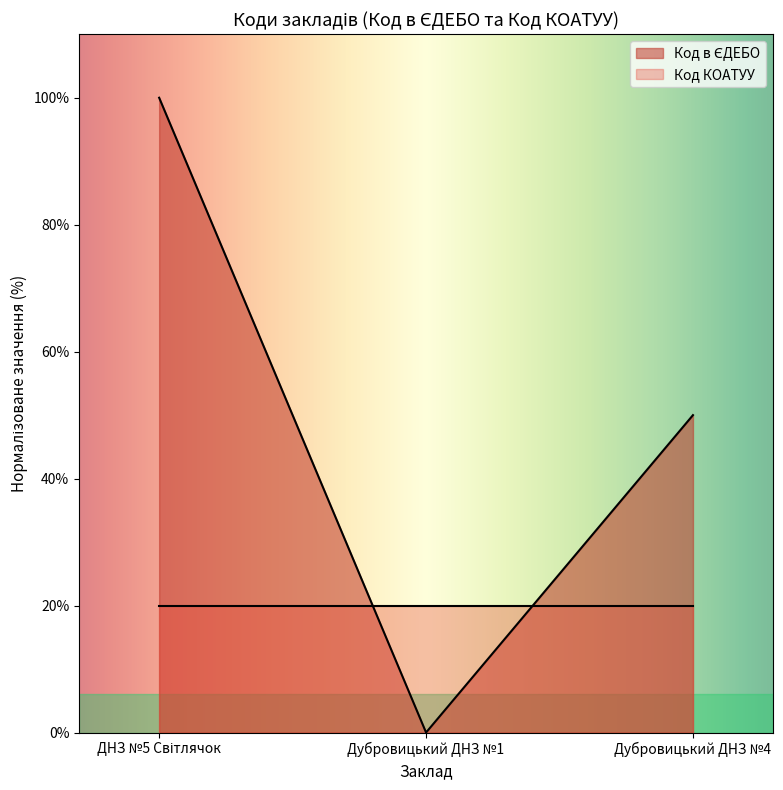

The chart shows a value of 20.3 at Дубровицький ДНЗ №4. True or false?

False